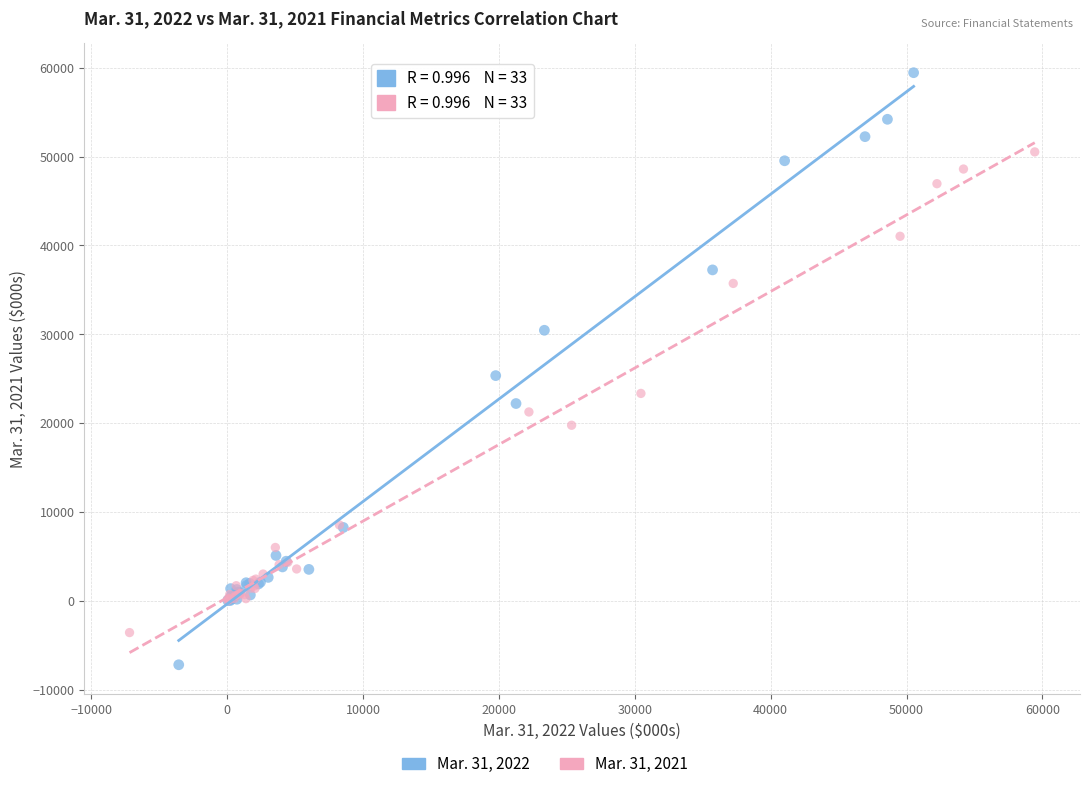

Which series has the widest spread of Y values?

Mar. 31, 2022